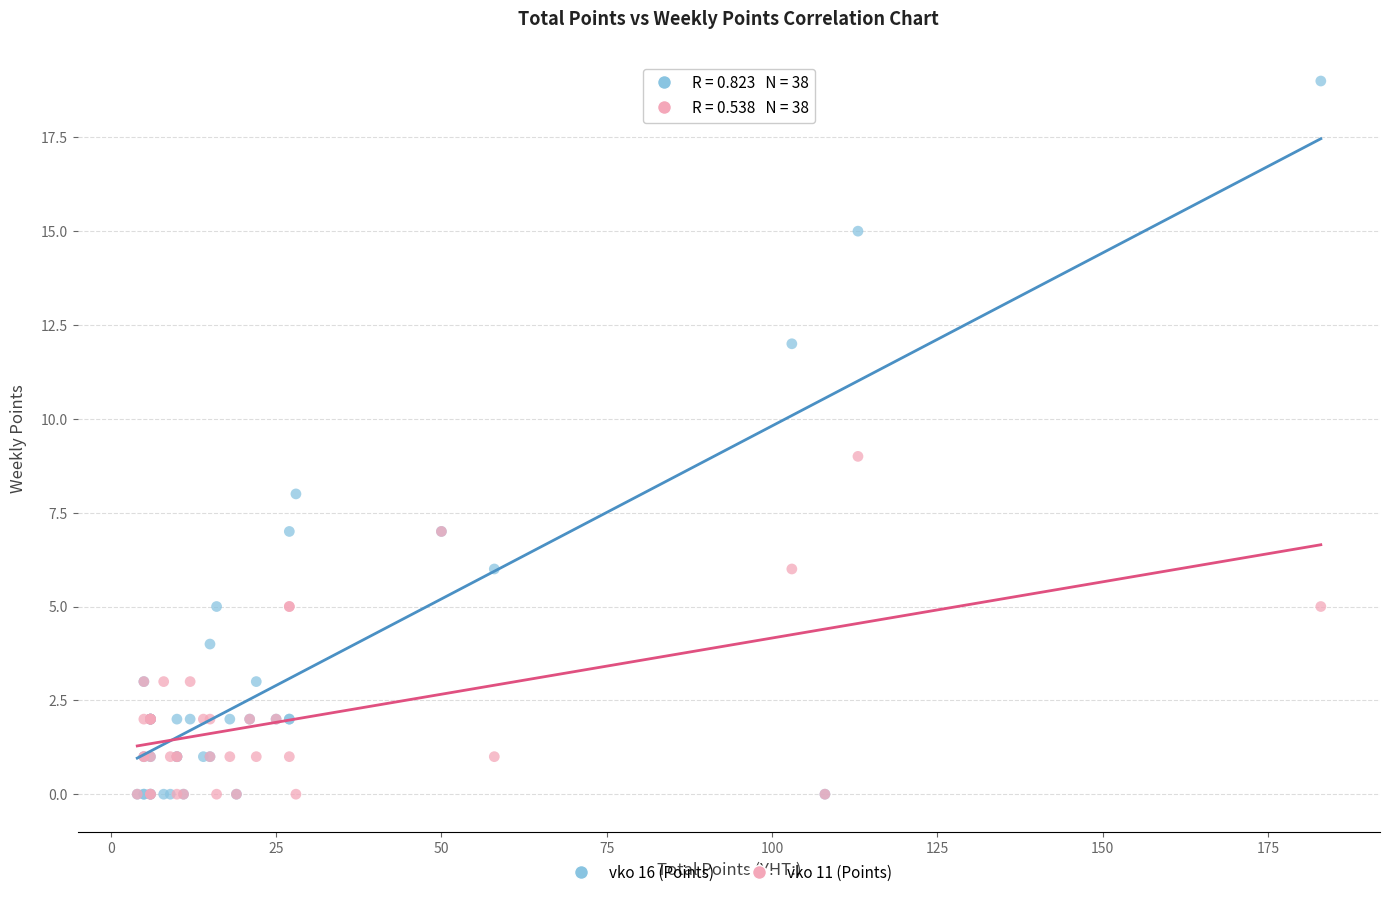

Which series contains the highest Y value?

vko 16 (Points)